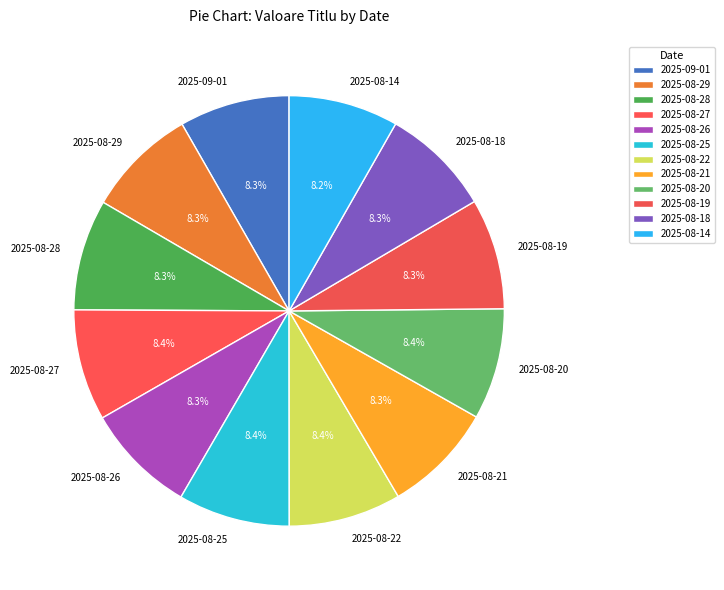

How many segments does this pie chart have?

12